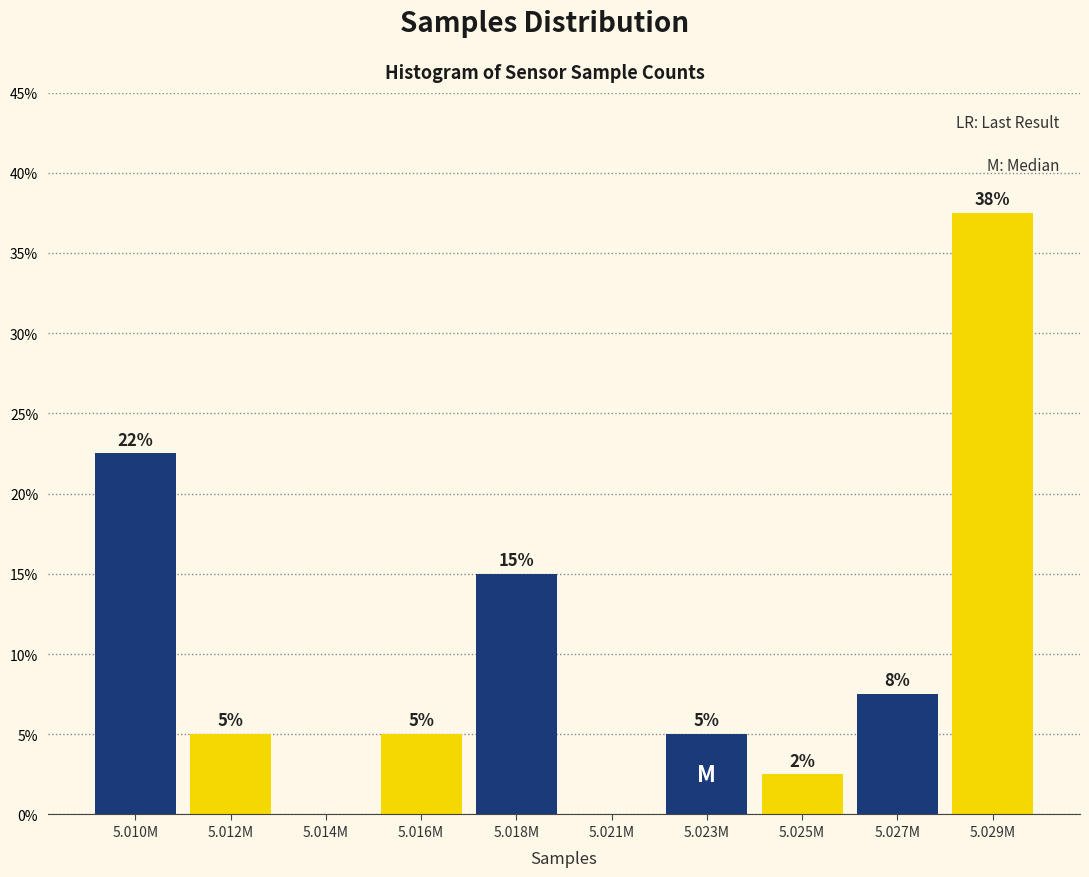

At which category does the chart reach its peak across all series?

5.029M